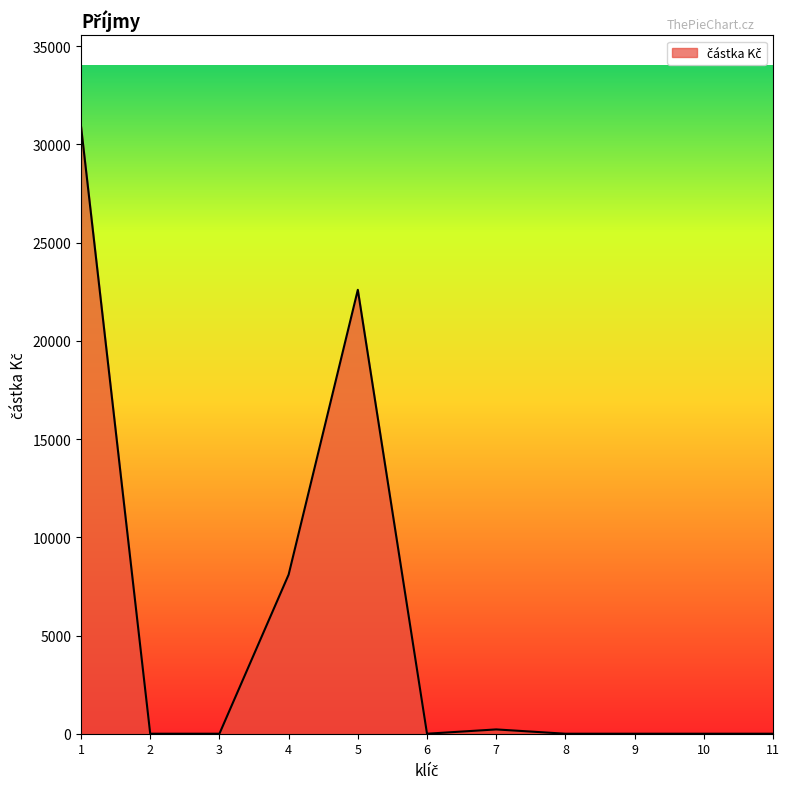

How many series are shown in this chart?

1